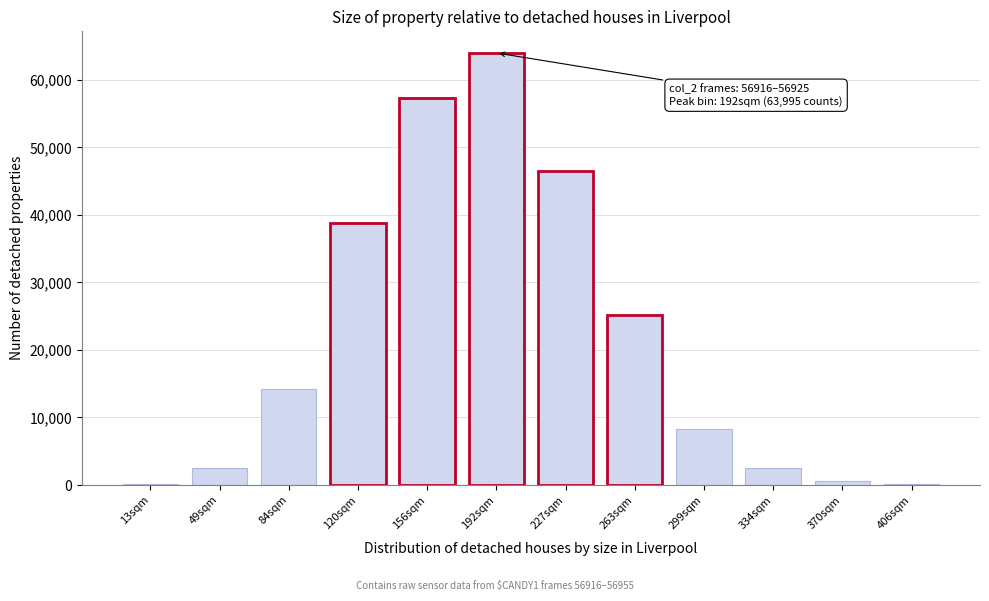

Is it true that the value at 263sqm is 25164?

True